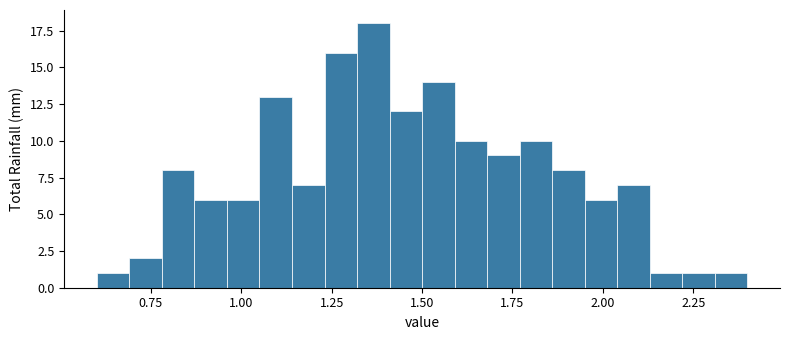

Around what value on the x-axis is the tallest bar? Give the approximate position of its centre, as read against the axis.

1.35